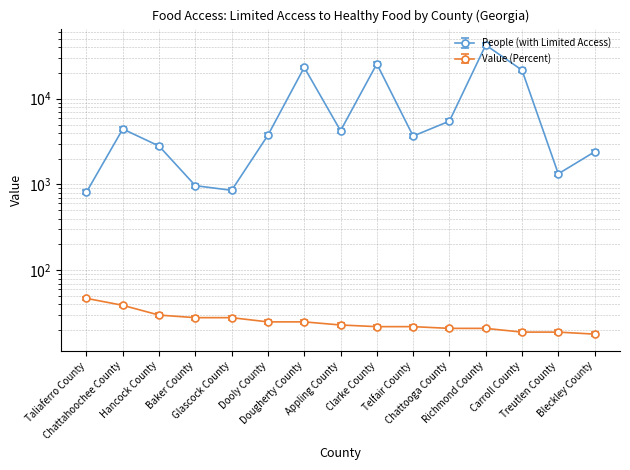

How many interior local valleys does the People (with Limited Access) series have?

4